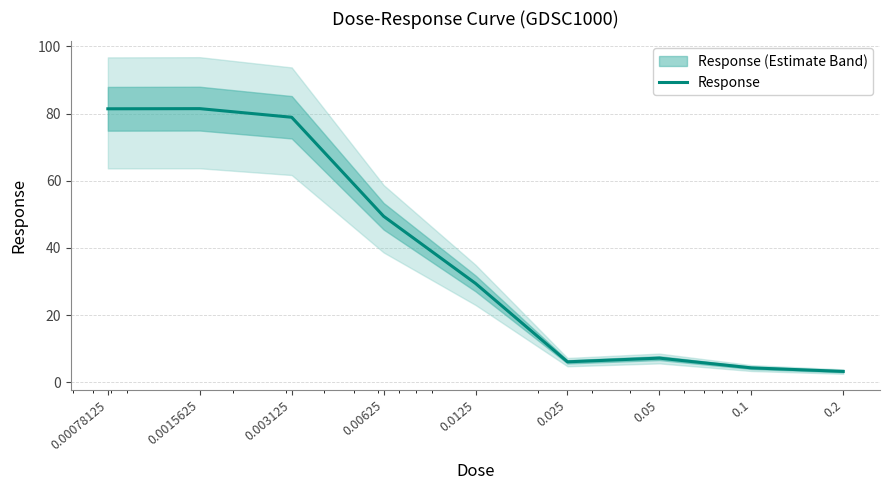

What is the sum of all values?

341.5